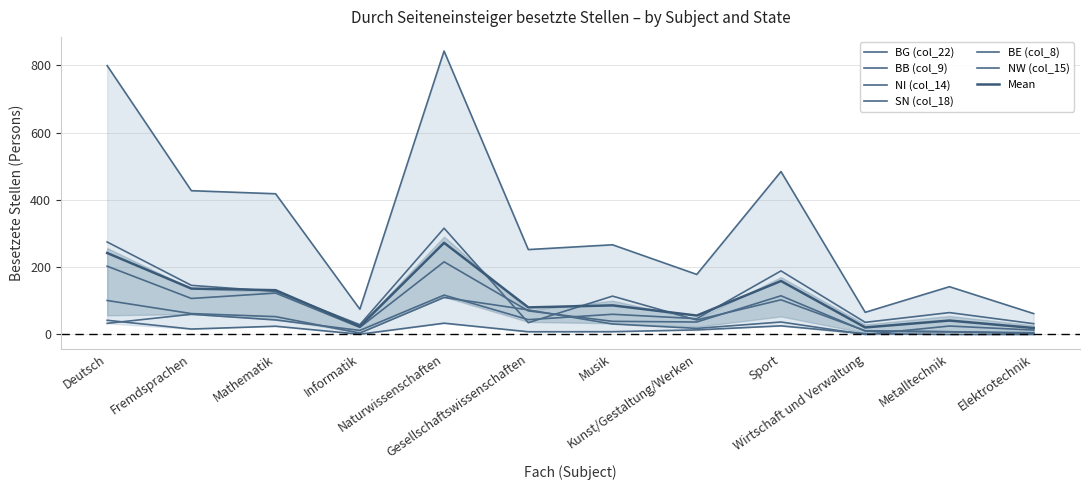

Reading left to right, transcribe all the data shown in this chart.

BG (col_22): 799.6	427.6	418.4	75.1	843.0	252.5	266.7	178.5	484.5	65.8	142.0	62.0
BB (col_9): 42.1	16.1	24.4	0.6	33.5	8.0	8.2	13.5	25.5	2.3	0.0	0.0
NI (col_14): 101.0	62.0	53.0	4.0	110.0	73.0	31.0	18.0	37.0	0.0	25.0	13.0
SN (col_18): 203.0	107.0	123.0	21.0	216.0	70.0	39.0	37.0	115.0	10.0	8.0	3.0
BE (col_8): 275.0	146.0	128.0	29.0	316.0	35.0	114.0	43.0	103.0	11.0	8.0	5.0
NW (col_15): 33.0	60.0	43.0	12.0	117.0	44.0	60.0	47.0	189.0	36.0	65.0	32.0